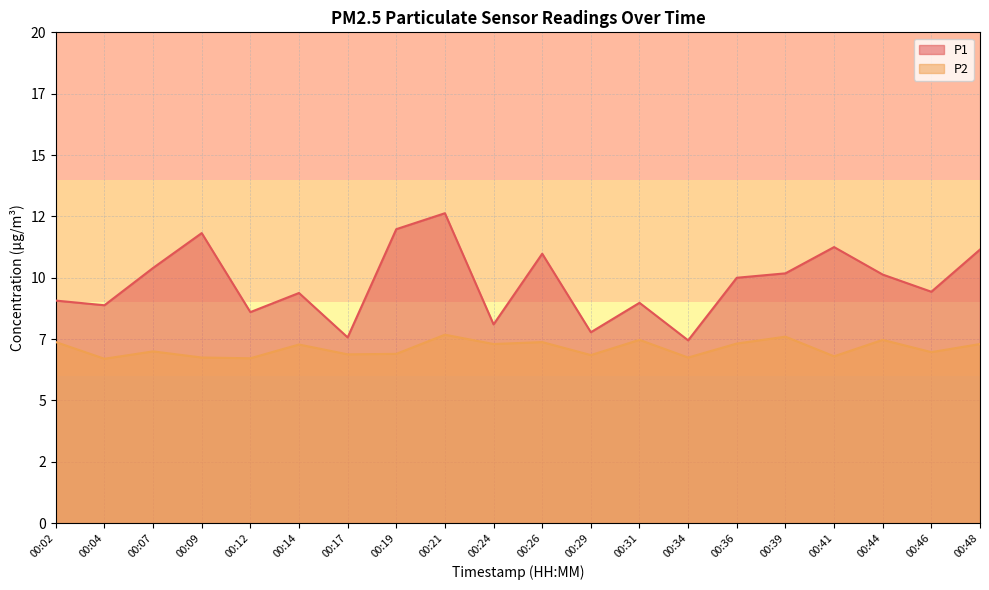

Which series has the largest range (max minus min)?

P1